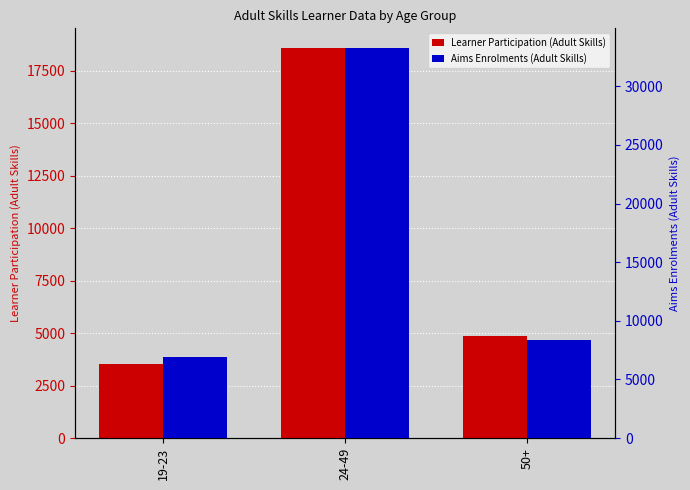

At which label is Learner Participation (Adult Skills) closest to 11065?

50+